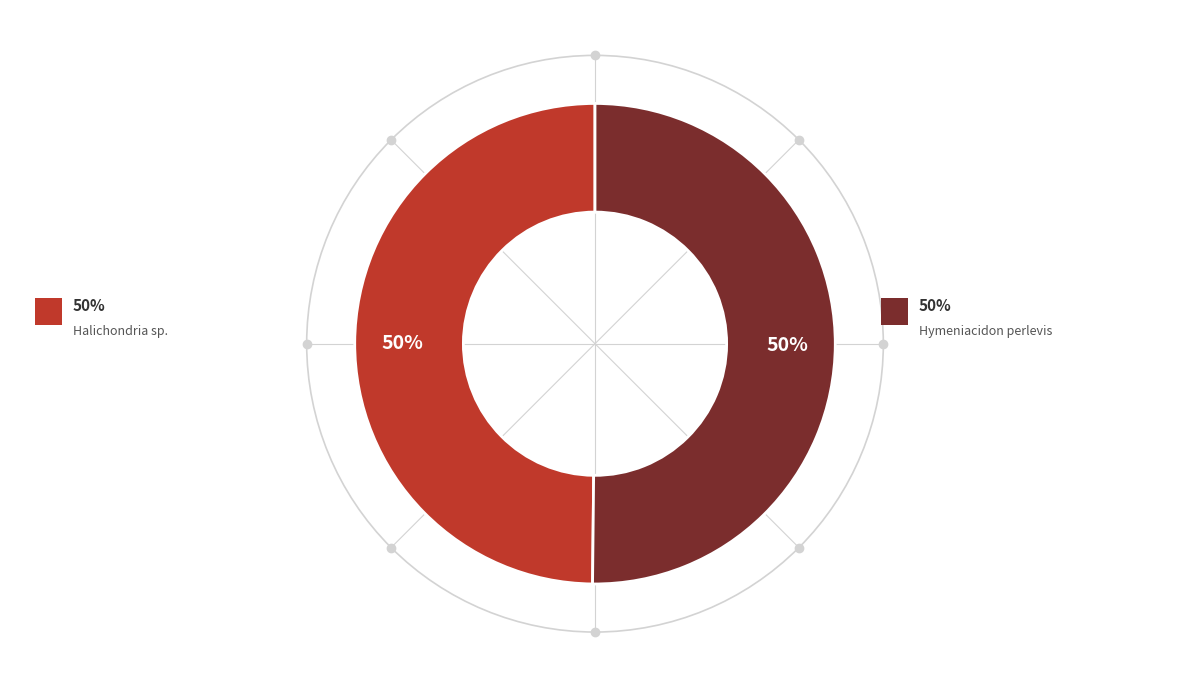

To the nearest percent, what is the average slice percentage?

50%